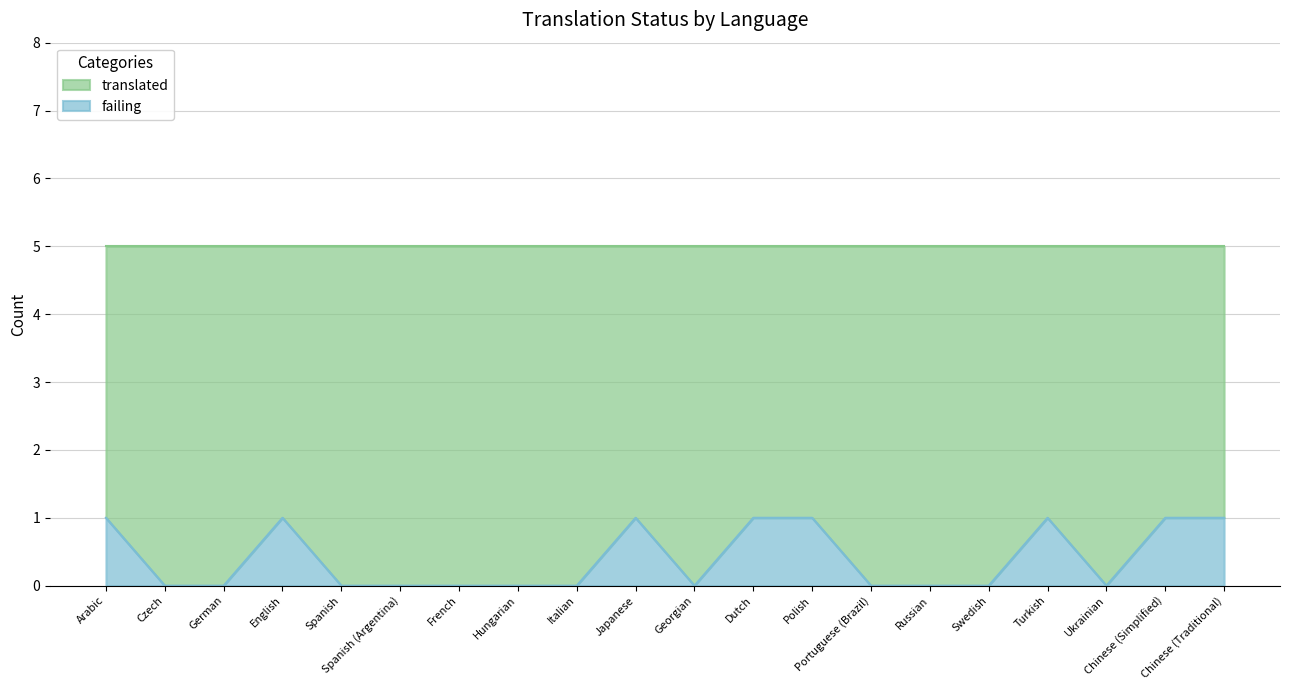

Where is the first local minimum?

Georgian